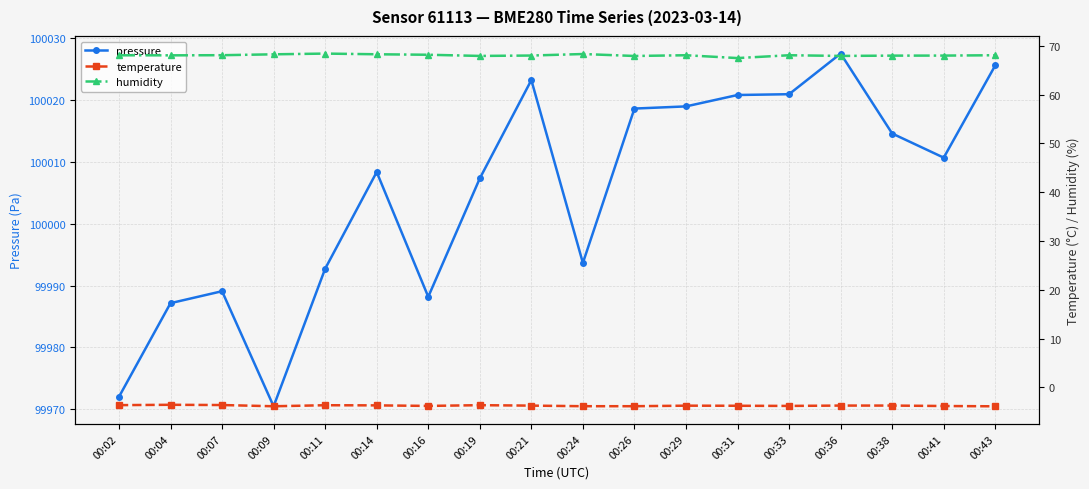

Reading left to right, list all the values displayed in this chart.

pressure: 99972.0	99987.2	99989.1	99970.5	99992.7	100008.3	99988.2	100007.3	100023.2	99993.7	100018.6	100018.9	100020.8	100020.9	100027.5	100014.6	100010.7	100025.6
temperature: -3.7	-3.6	-3.6	-3.9	-3.7	-3.7	-3.8	-3.7	-3.8	-3.9	-3.9	-3.8	-3.8	-3.8	-3.8	-3.8	-3.8	-3.9
humidity: 68.1	68.1	68.1	68.3	68.4	68.3	68.2	68.0	68.0	68.3	68.0	68.1	67.5	68.1	68.0	68.0	68.0	68.1